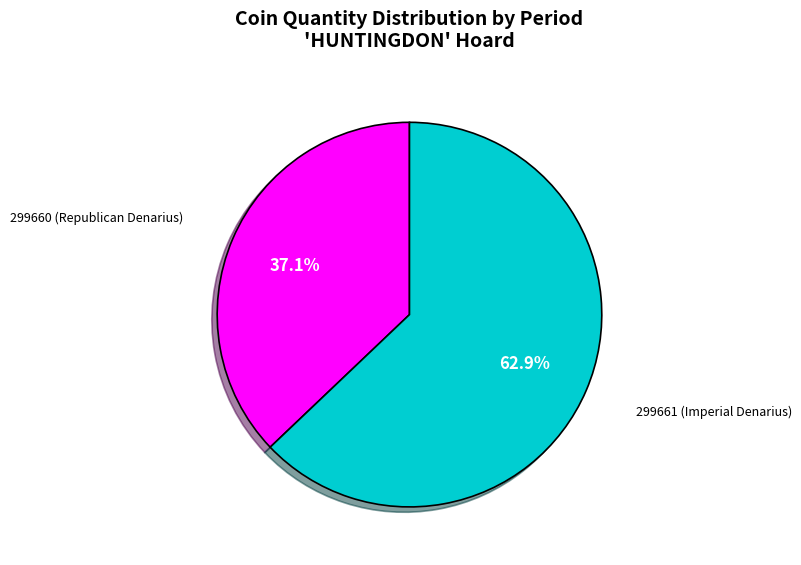

How many segments does this pie chart have?

2